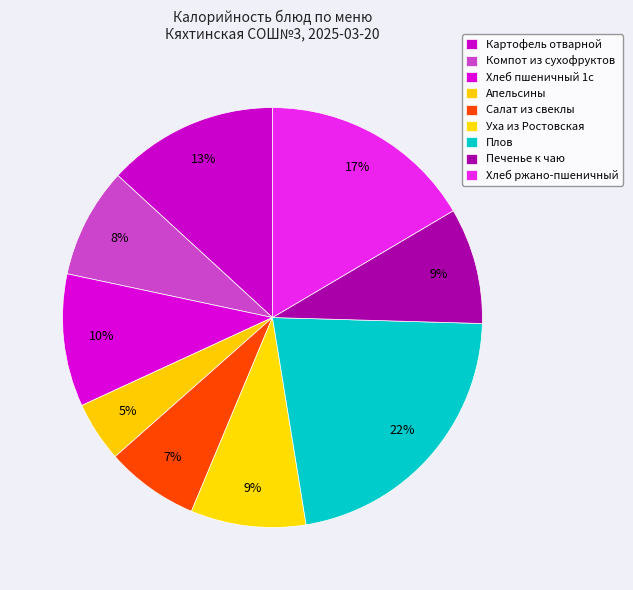

Combined, do Салат из свеклы and Плов account for over 50%?

No